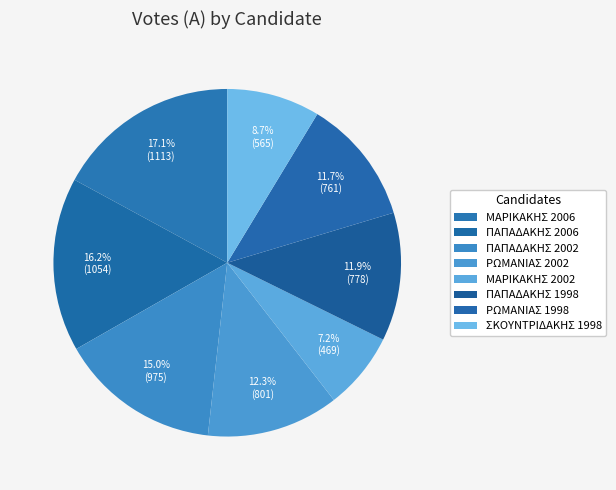

How many segments does this pie chart have?

8